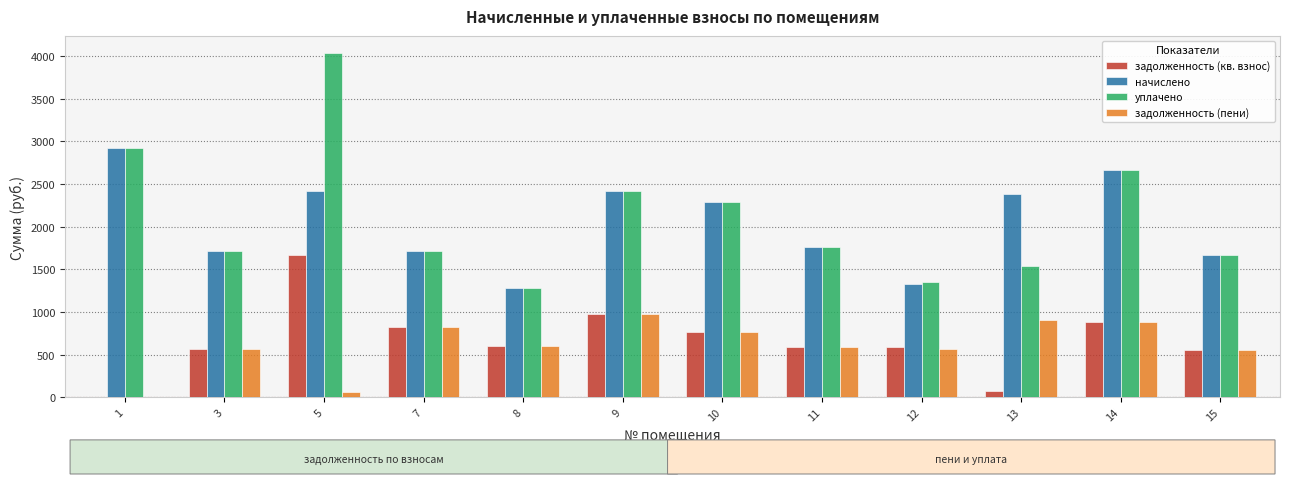

What is the sum of all начислено values?

24565.5